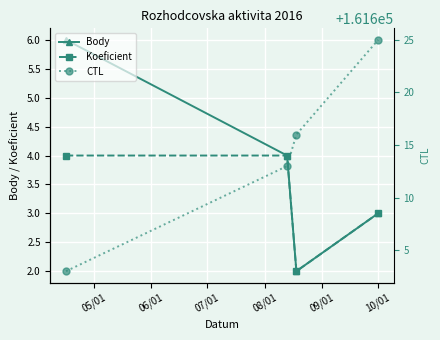

In Koeficient, how many points are lower than both neighbors (excluding endpoints)?

1